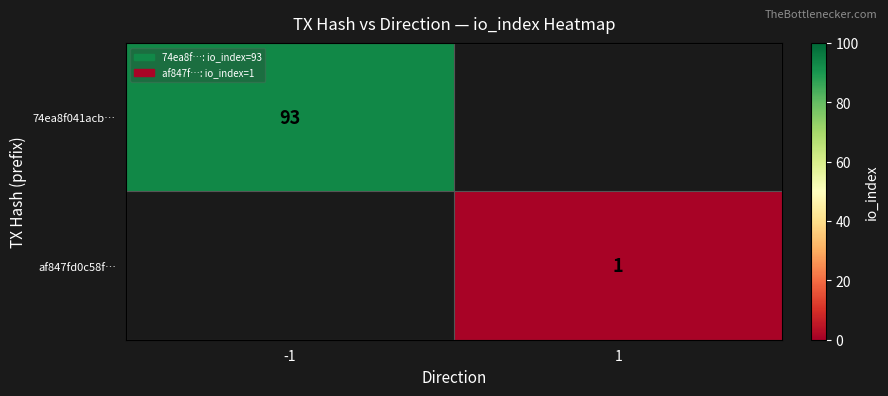

At which category does the chart reach its minimum across all series?

1